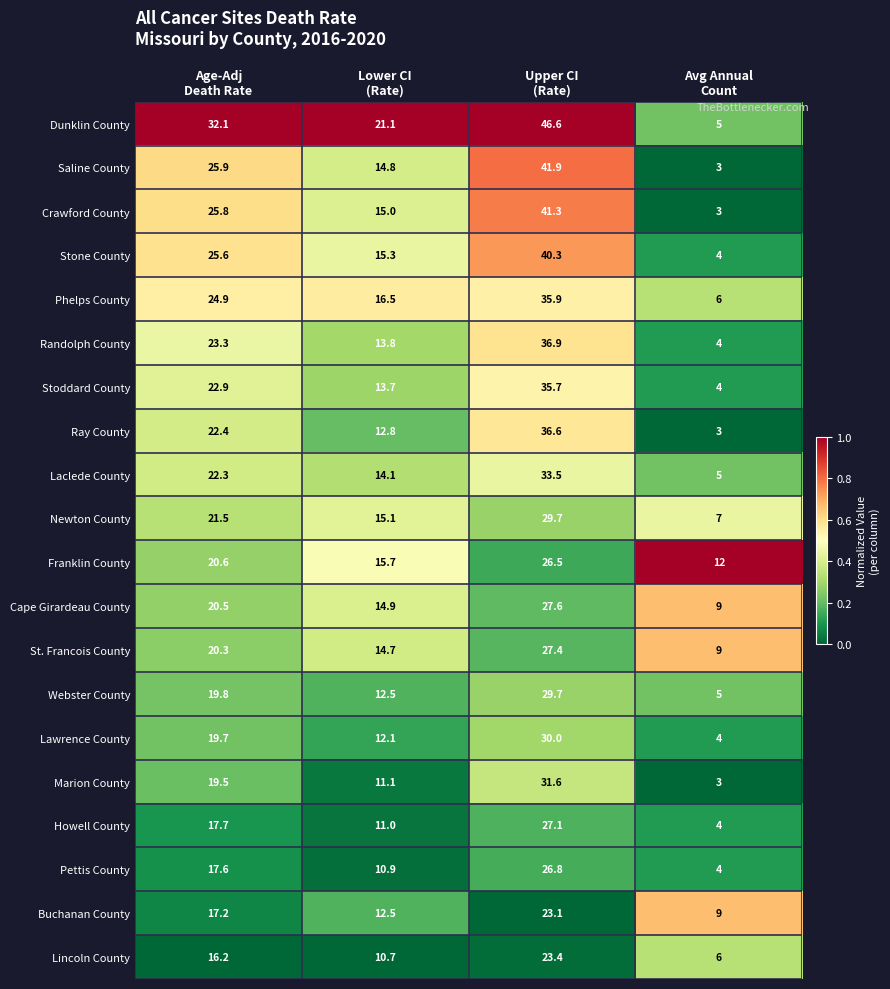

Which series has the largest total across all categories?

Dunklin County